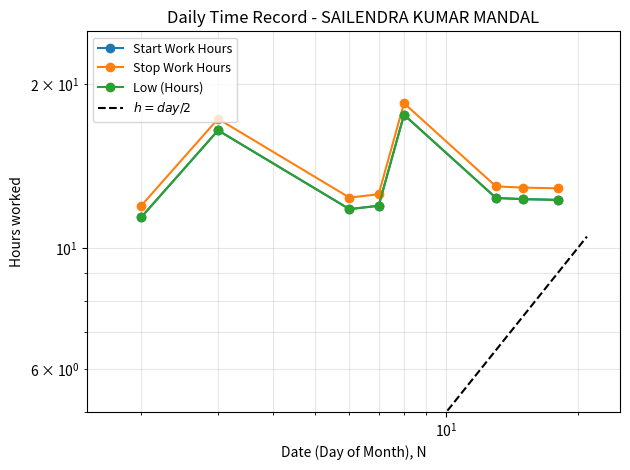

What is the spread (max minus min) of values at 15?

0.6